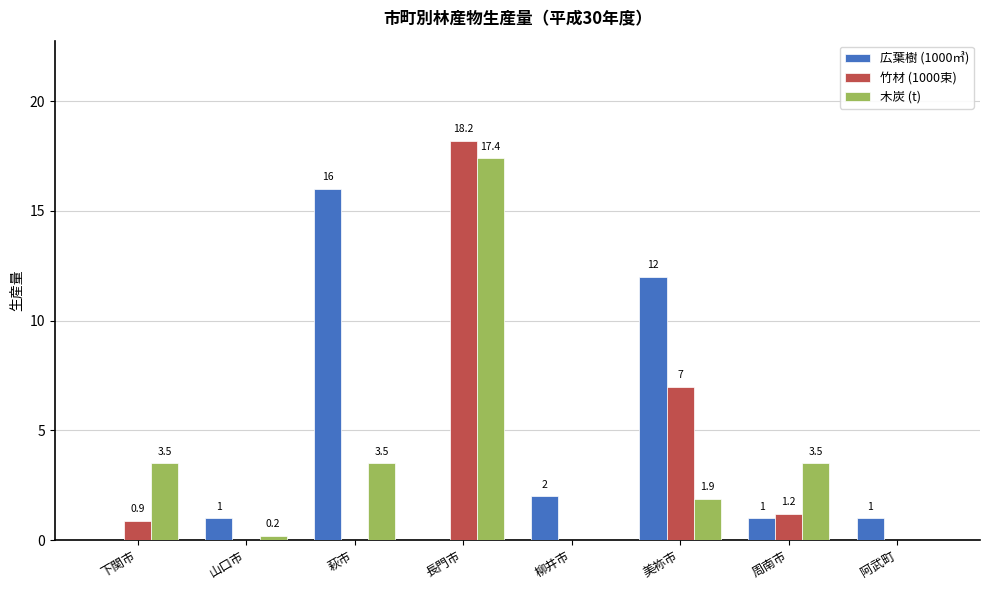

Which category has the highest value across all series?

長門市